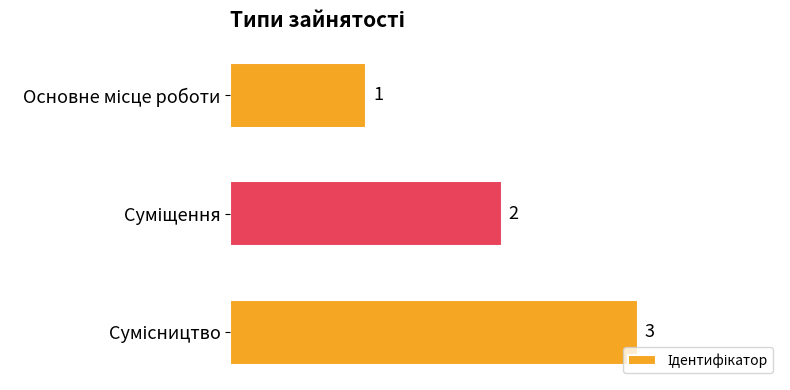

Count the values in the range 1 to 3.

3